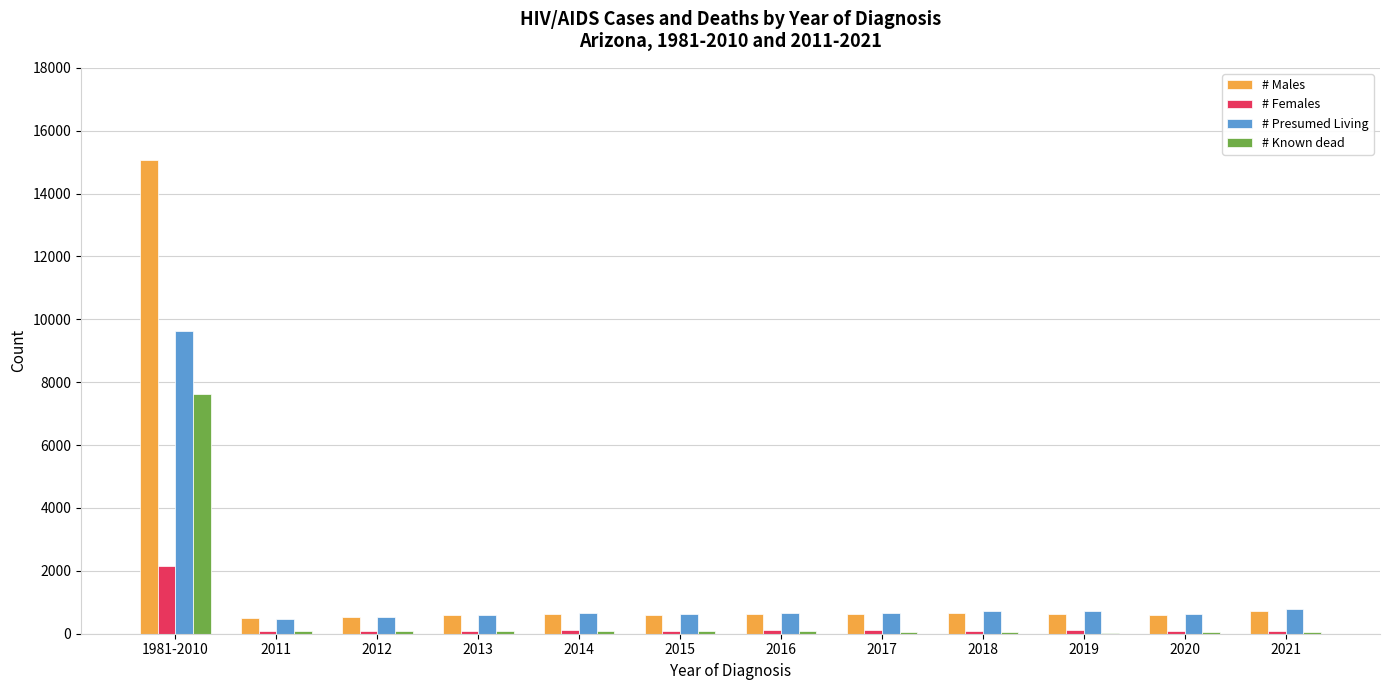

What is the difference between the # Males values at 1981-2010 and 2013?

14467